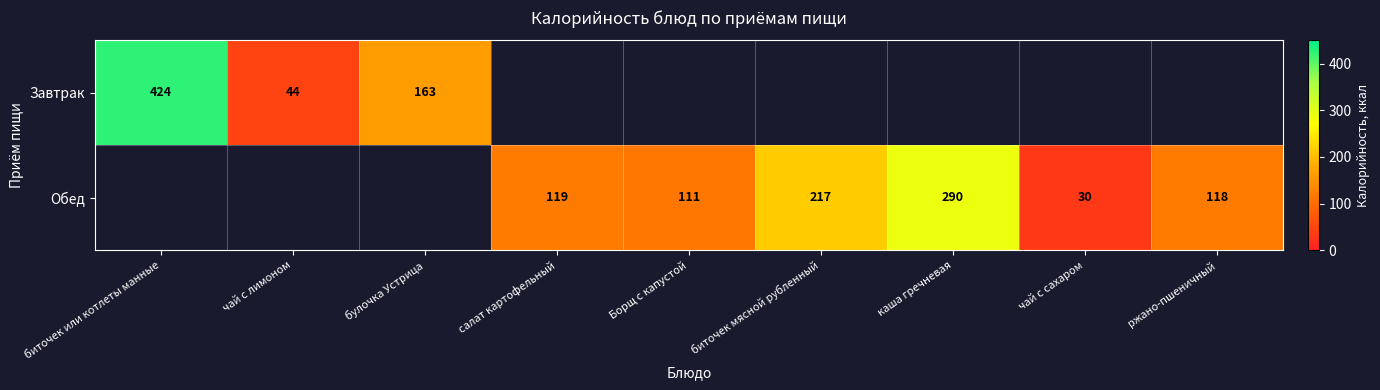

The value of Завтрак at булочка Устрица is 163. True or false?

True